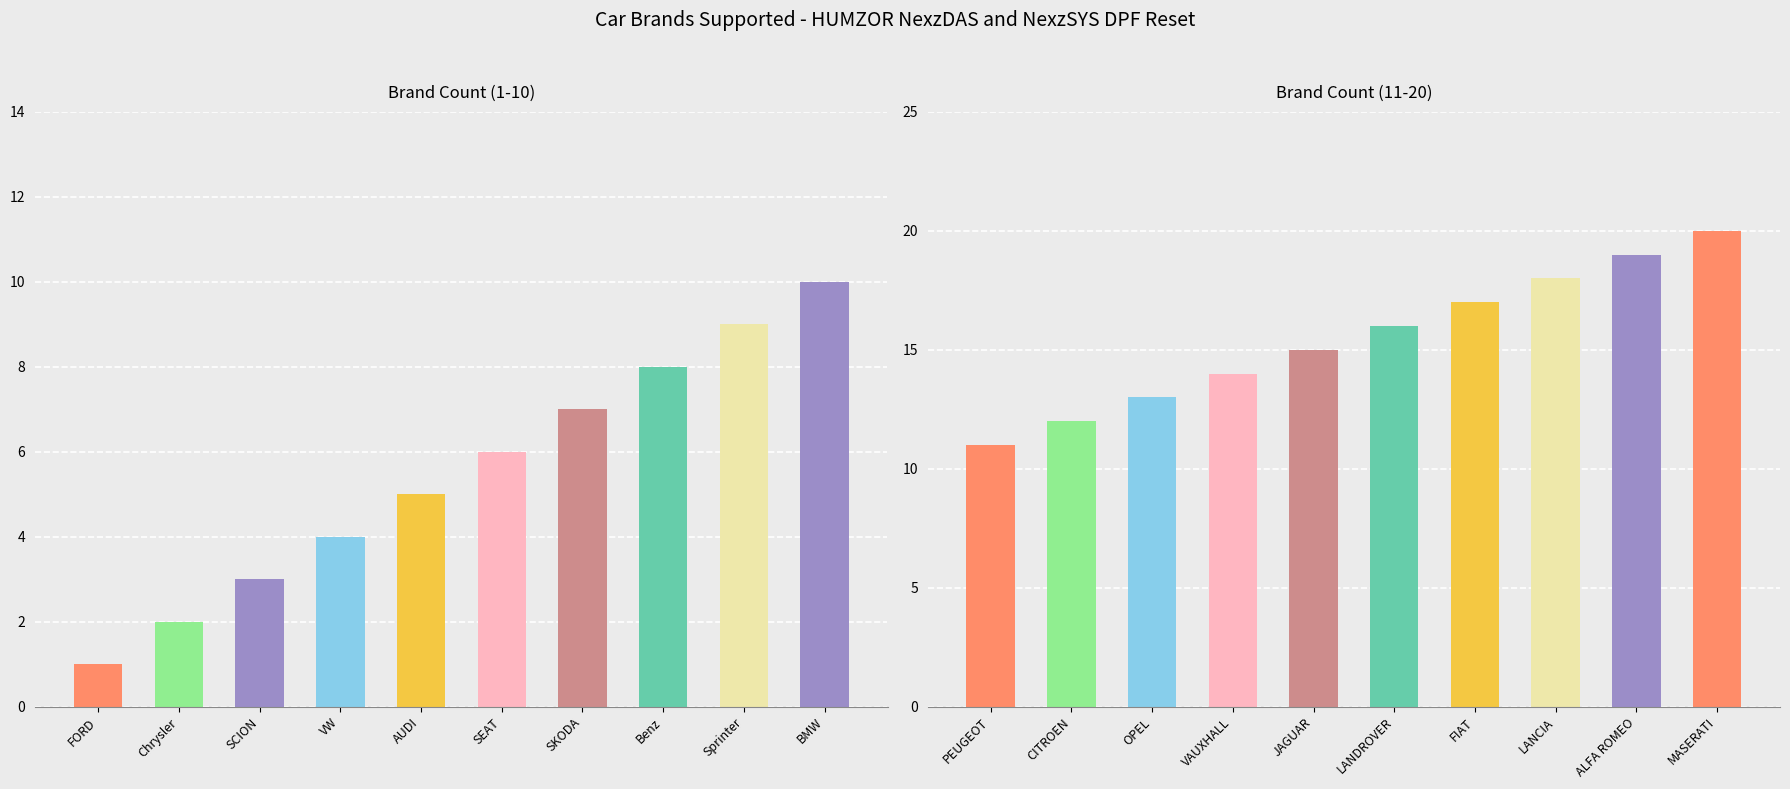

Between LANCIA and CITROEN, which is larger?

LANCIA